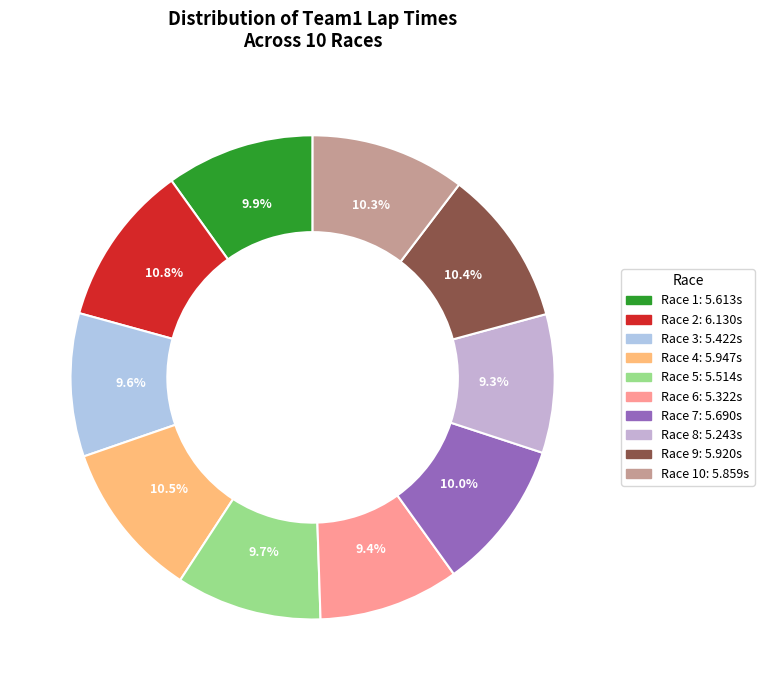

Is there a majority slice in this chart?

No